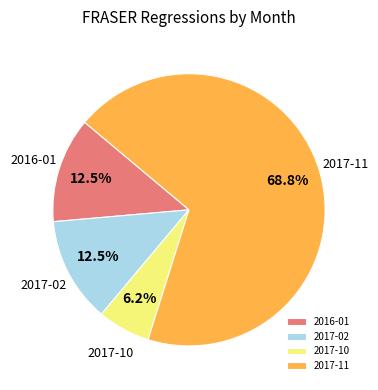

What is the smallest slice in the pie chart?

2017-10